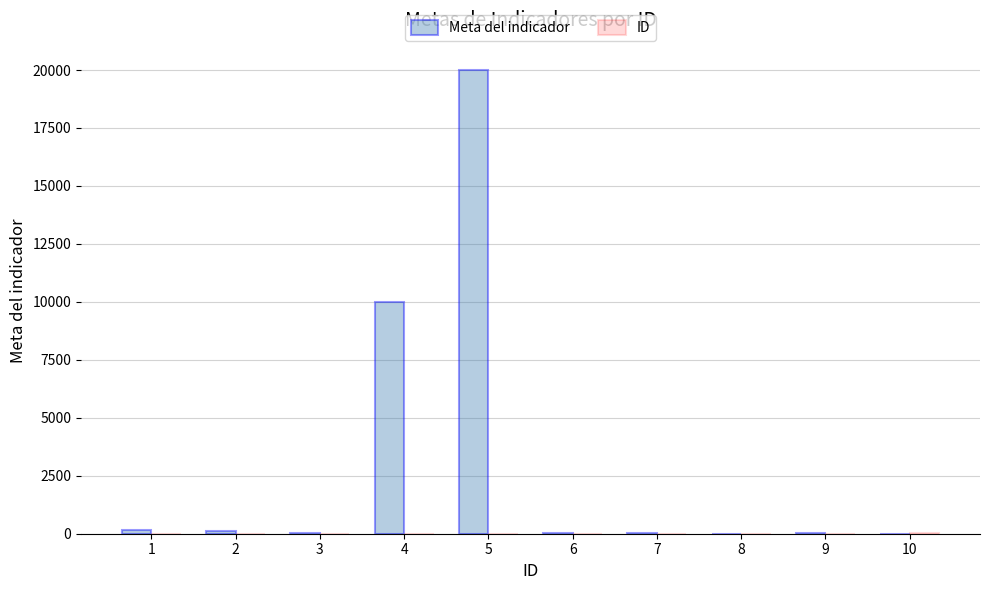

What is the highest value of the Meta del indicador series?

20000